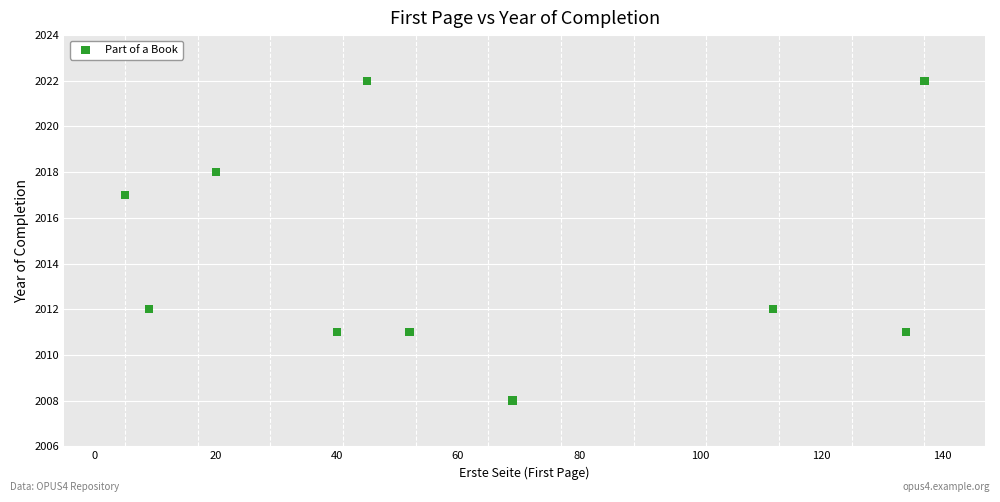

What is the average Y value?

2014